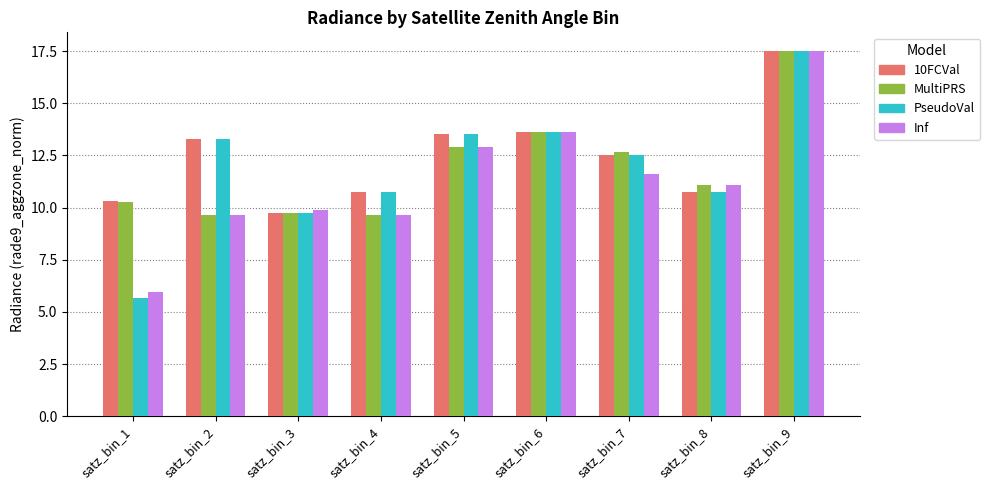

At how many categories does at least one series exceed 16?

1